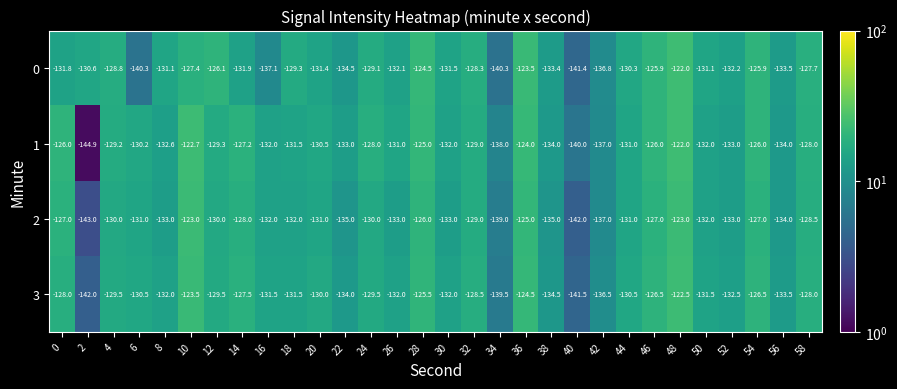

At which category is the sum across all series the highest?

48